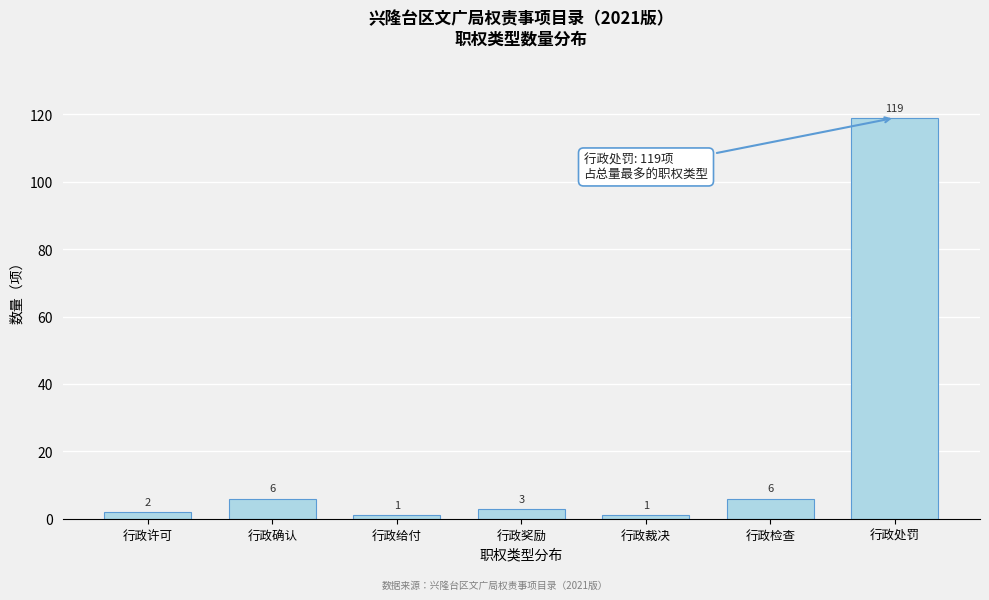

Reading left to right, extract all data points from this chart.

行政许可=2	行政确认=6	行政给付=1	行政奖励=3	行政裁决=1	行政检查=6	行政处罚=119